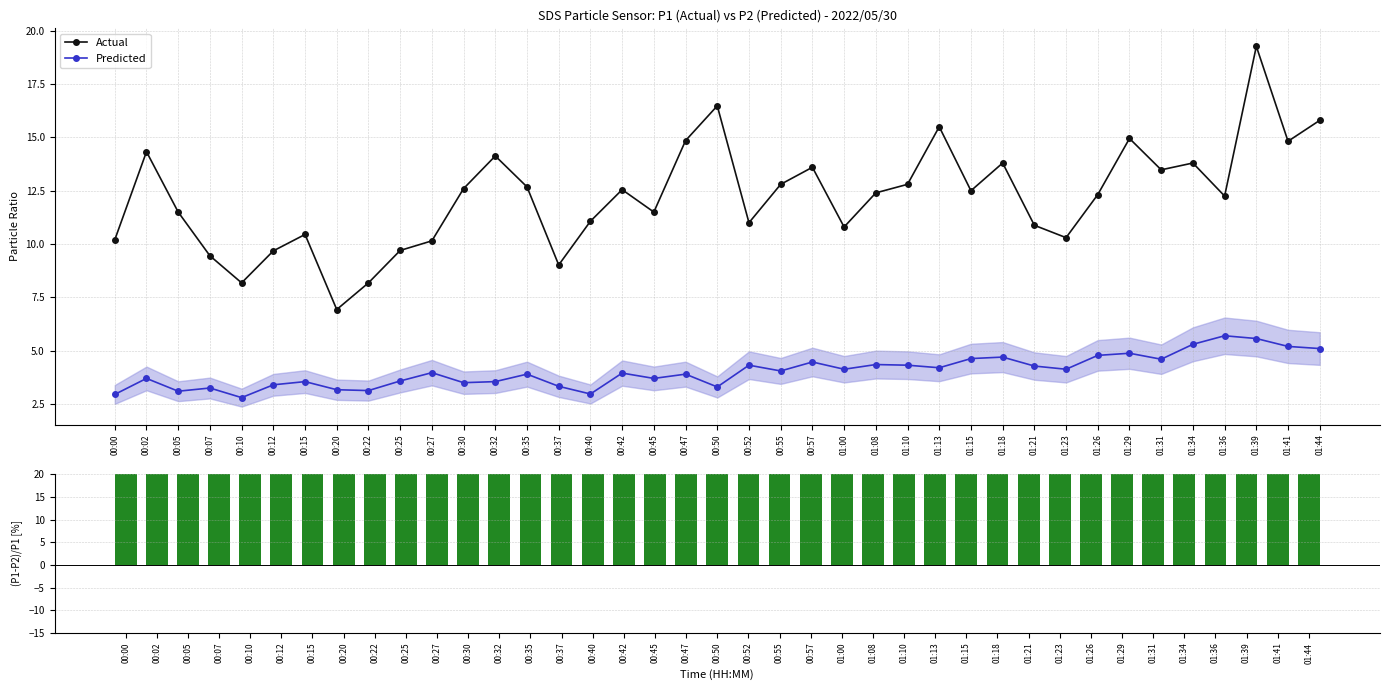

What is the value of the Actual point at the 23rd from the left?

13.6